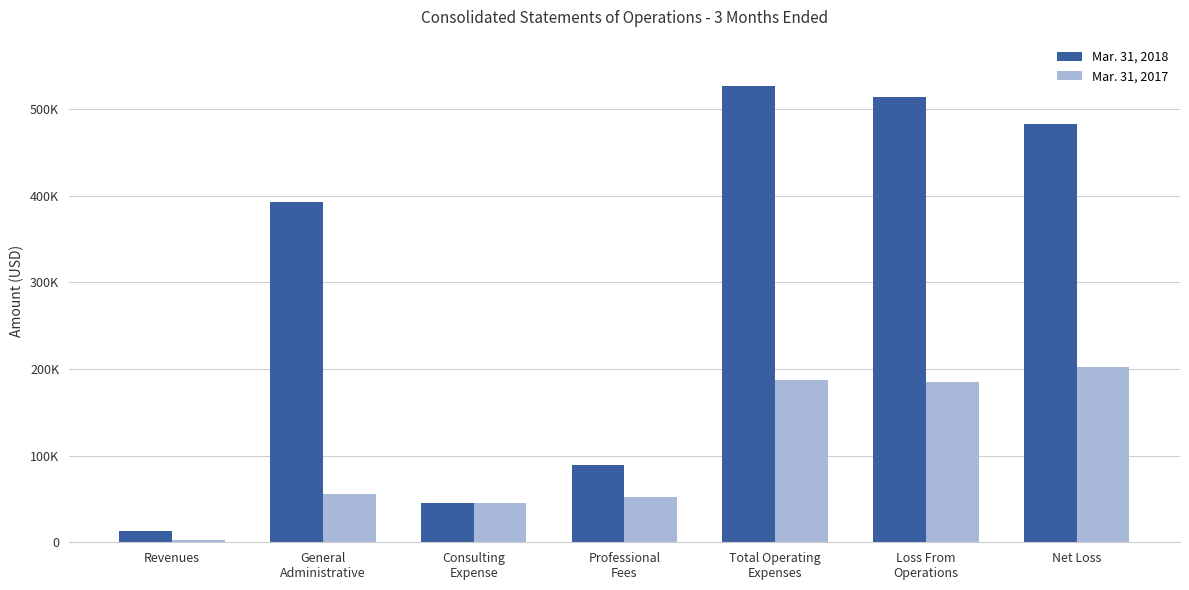

Reading left to right, extract all data points from this chart.

Mar. 31, 2018: Revenues=12763	General
Administrative=392956	Consulting
Expense=45000	Professional
Fees=88833	Total Operating
Expenses=526789	Loss From
Operations=514026	Net Loss=482223
Mar. 31, 2017: Revenues=3165	General
Administrative=56165	Consulting
Expense=45000	Professional
Fees=51933	Total Operating
Expenses=187598	Loss From
Operations=184433	Net Loss=201756